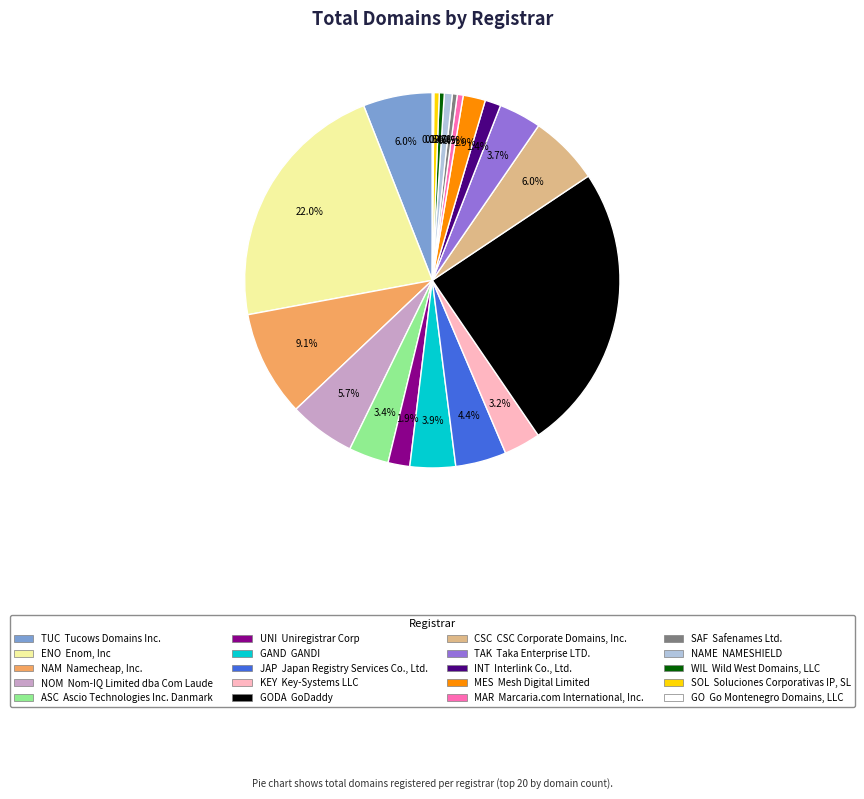

Does any single category account for the majority?

No